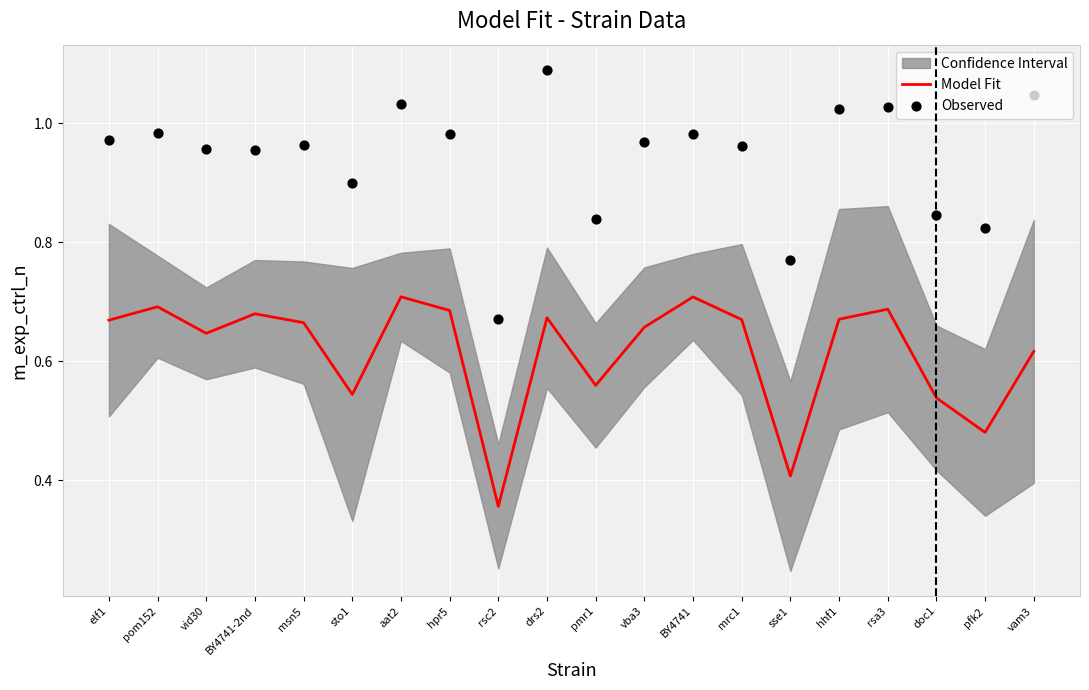

Which series reaches the minimum Y coordinate?

Model Fit